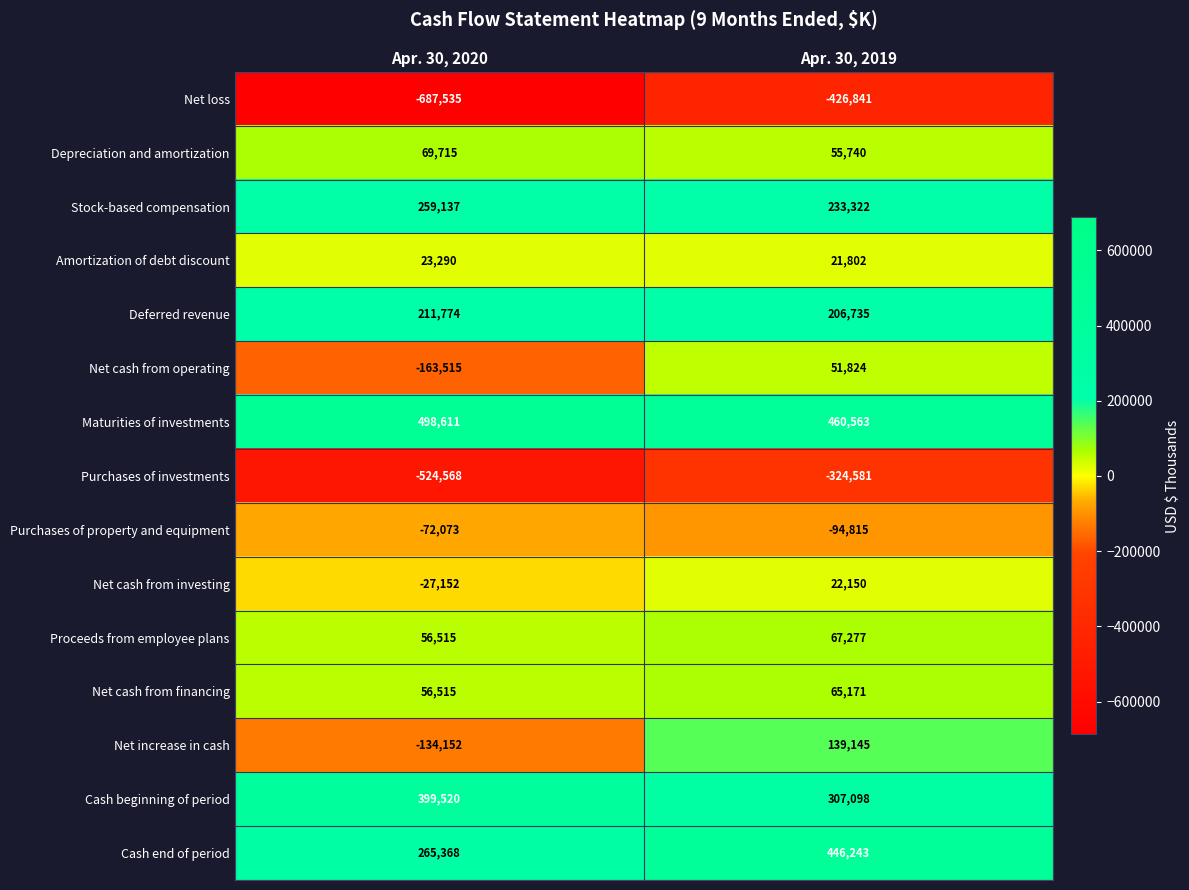

The Amortization of debt discount series shows 6375 at Apr. 30, 2019. True or false?

False